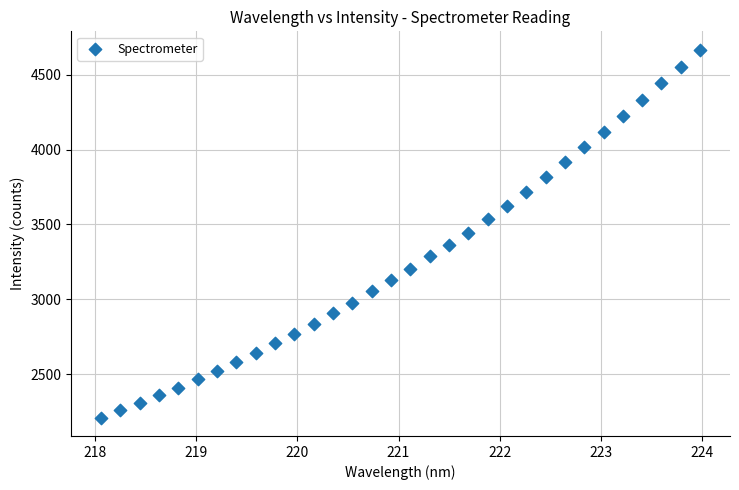

What is the range of Y values (max minus min)?

2456.8